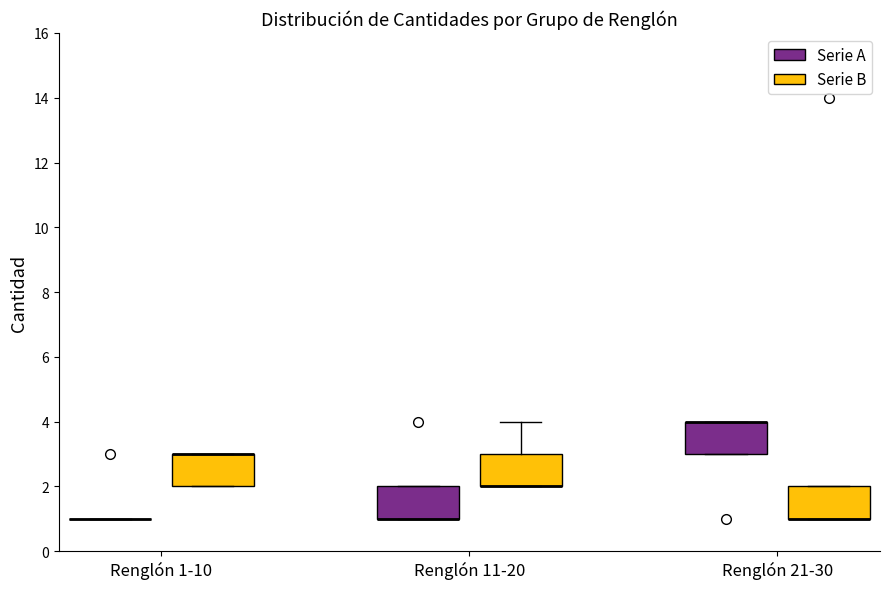

Reading left to right, transcribe this box plot: for each box, give where its median line is, the range the box spans, and where its two whiskers end, as read against the y-axis. The values are not printed on the chart, so give them approximately, as read against the axis.

Renglón 1-10 (Serie A): box collapsed to a line at 1, whiskers 1 to 1
Renglón 1-10 (Serie B): median 3 (drawn on the box's upper edge), box 2 to 3, whiskers 2 to 3
Renglón 11-20 (Serie A): median 1 (drawn on the box's lower edge), box 1 to 2, whiskers 1 to 2
Renglón 11-20 (Serie B): median 2 (drawn on the box's lower edge), box 2 to 3, whiskers 2 to 4
Renglón 21-30 (Serie A): median 4 (drawn on the box's upper edge), box 3 to 4, whiskers 3 to 4
Renglón 21-30 (Serie B): median 1 (drawn on the box's lower edge), box 1 to 2, whiskers 1 to 2